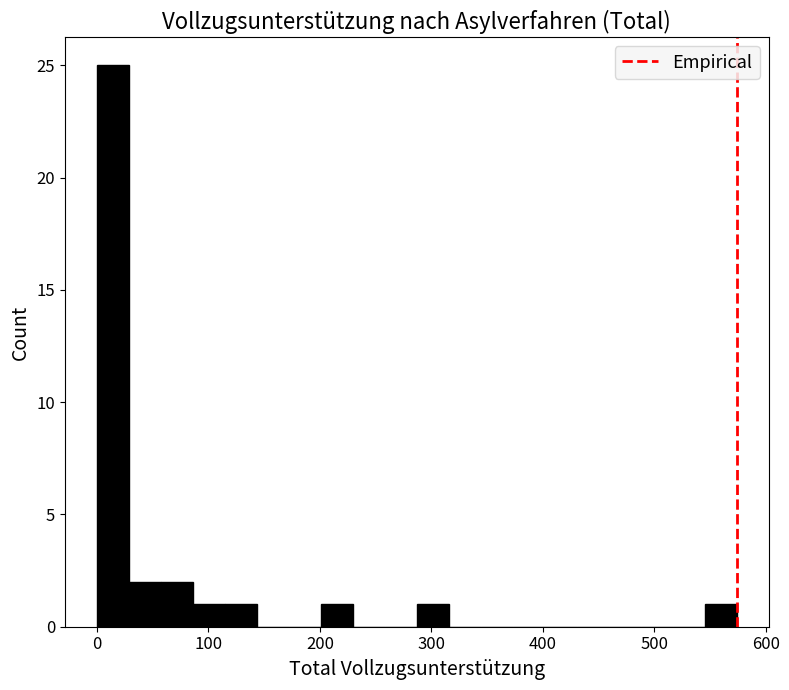

Around what value on the x-axis is the tallest bar? Give the approximate position of its centre, as read against the axis.

10